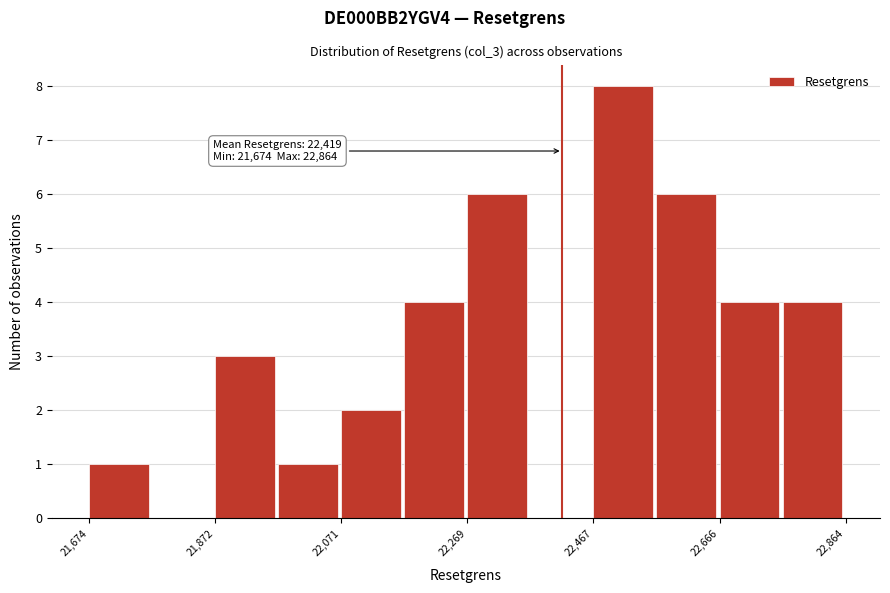

Over which range of the x-axis is the bar tallest?

22460 to 22560